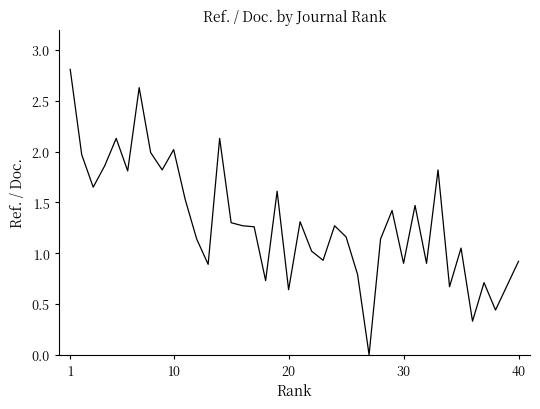

What is the maximum value shown in the chart?

2.8